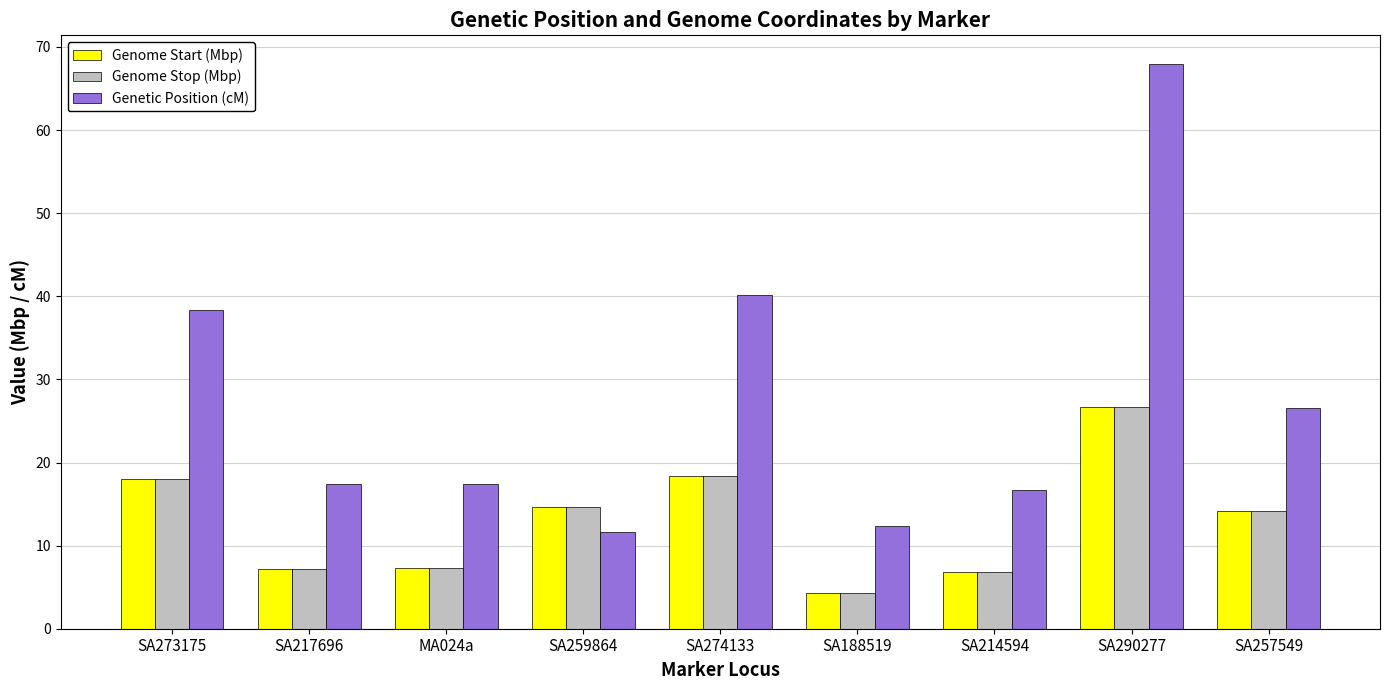

Which series has the largest total across all categories?

Genetic Position (cM)